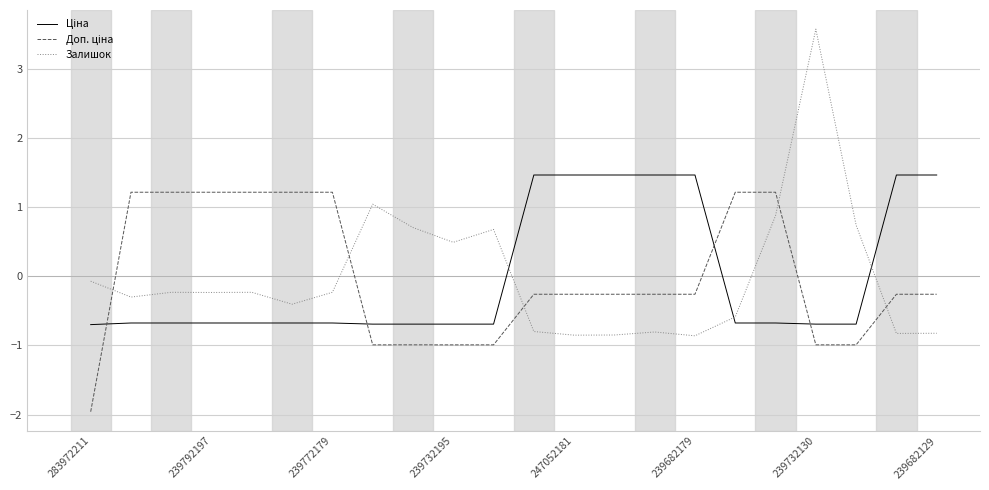

What is the difference between the maximum and minimum values in the Залишок series?

4.4